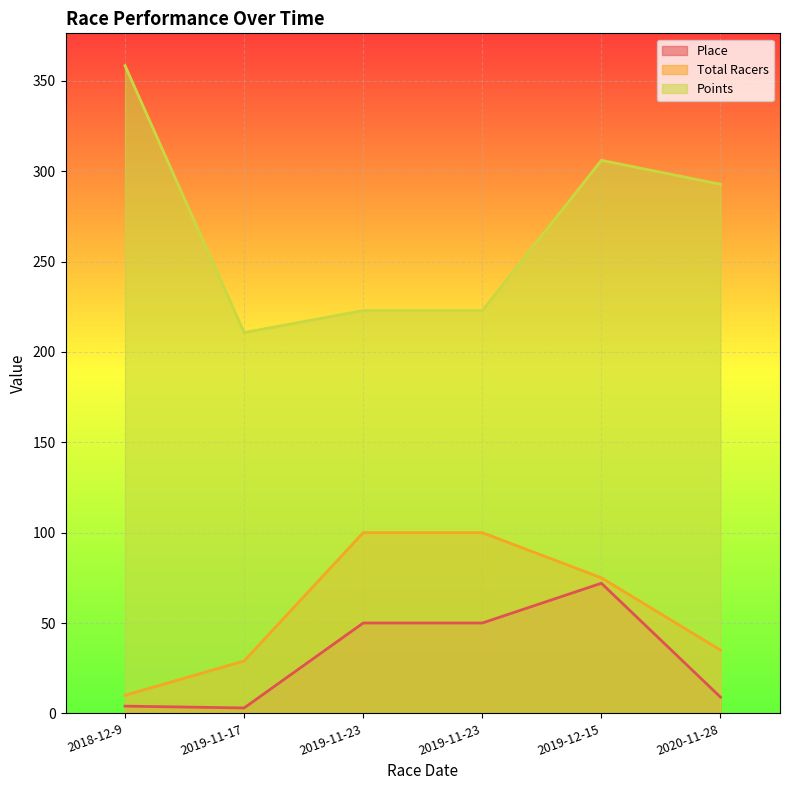

Does the chart display data point markers on the line(s)?

No